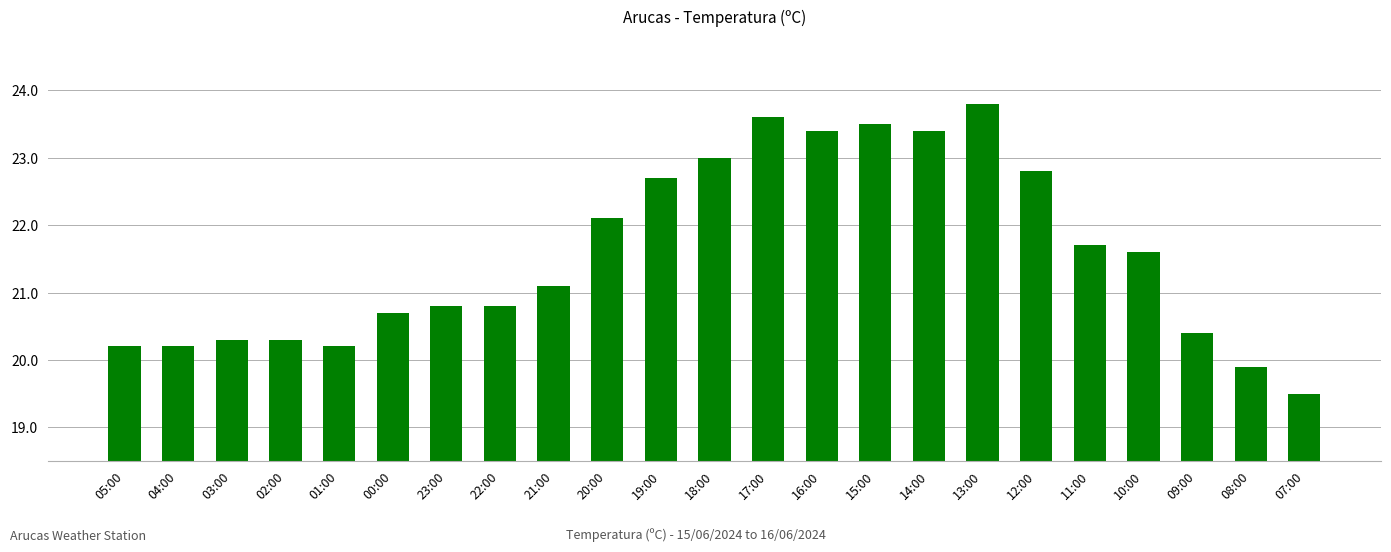

What is the sum of all values?

496.0